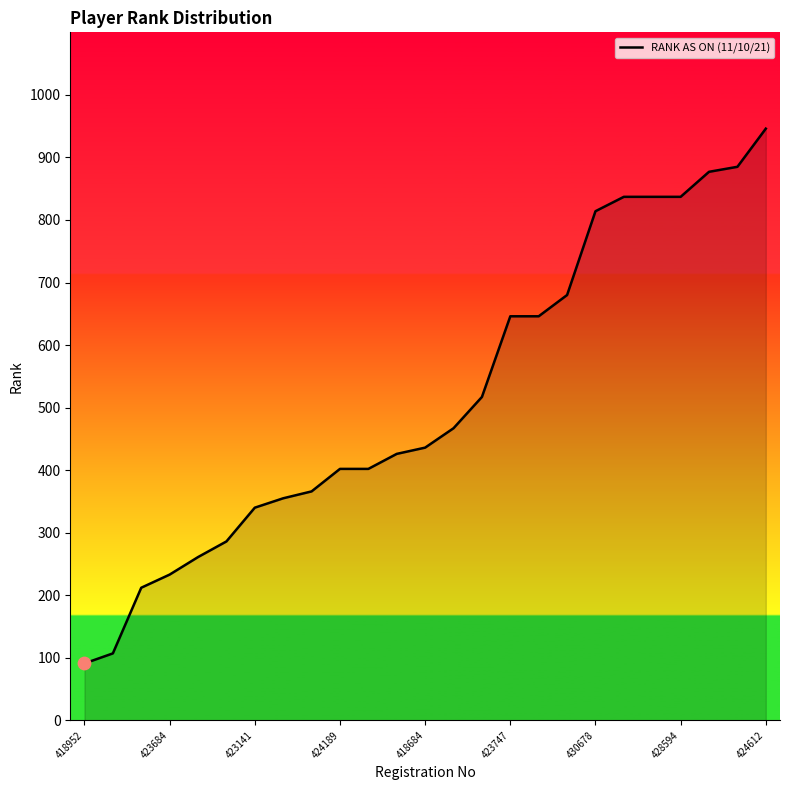

What is the maximum value shown in the chart?

946